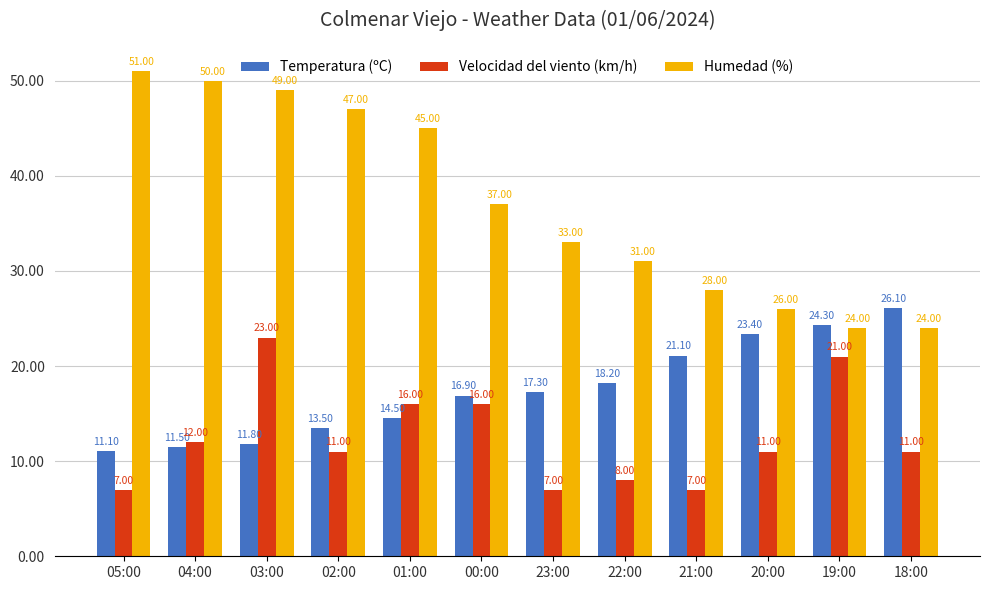

Reading left to right, extract all data points from this chart.

Temperatura (ºC): 11.1	11.5	11.8	13.5	14.5	16.9	17.3	18.2	21.1	23.4	24.3	26.1
Velocidad del viento (km/h): 7.0	12.0	23.0	11.0	16.0	16.0	7.0	8.0	7.0	11.0	21.0	11.0
Humedad (%): 51.0	50.0	49.0	47.0	45.0	37.0	33.0	31.0	28.0	26.0	24.0	24.0